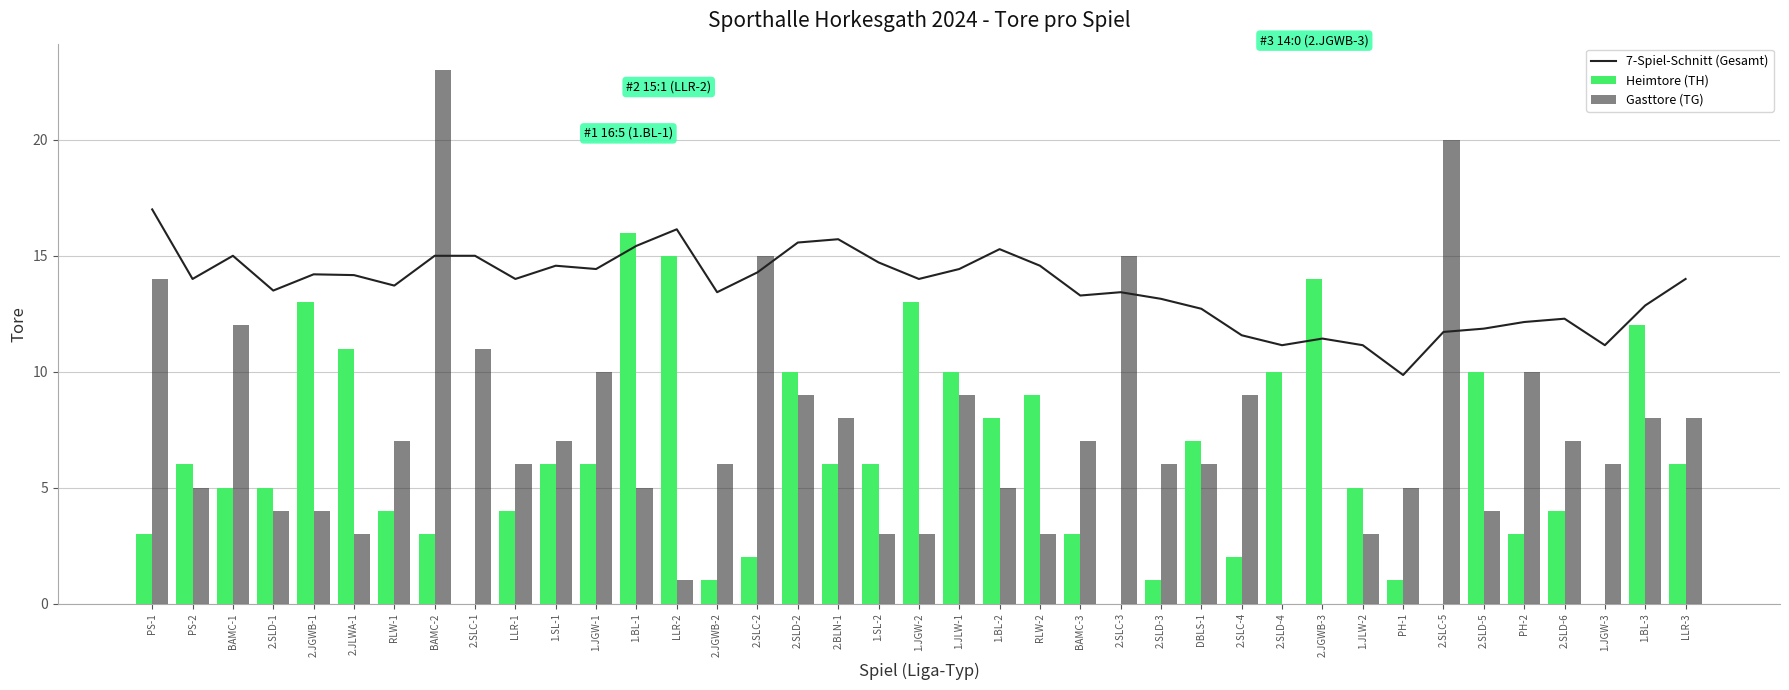

What is the difference between the second highest and minimum values in the 7-Spiel-Schnitt (Gesamt) series?

6.3